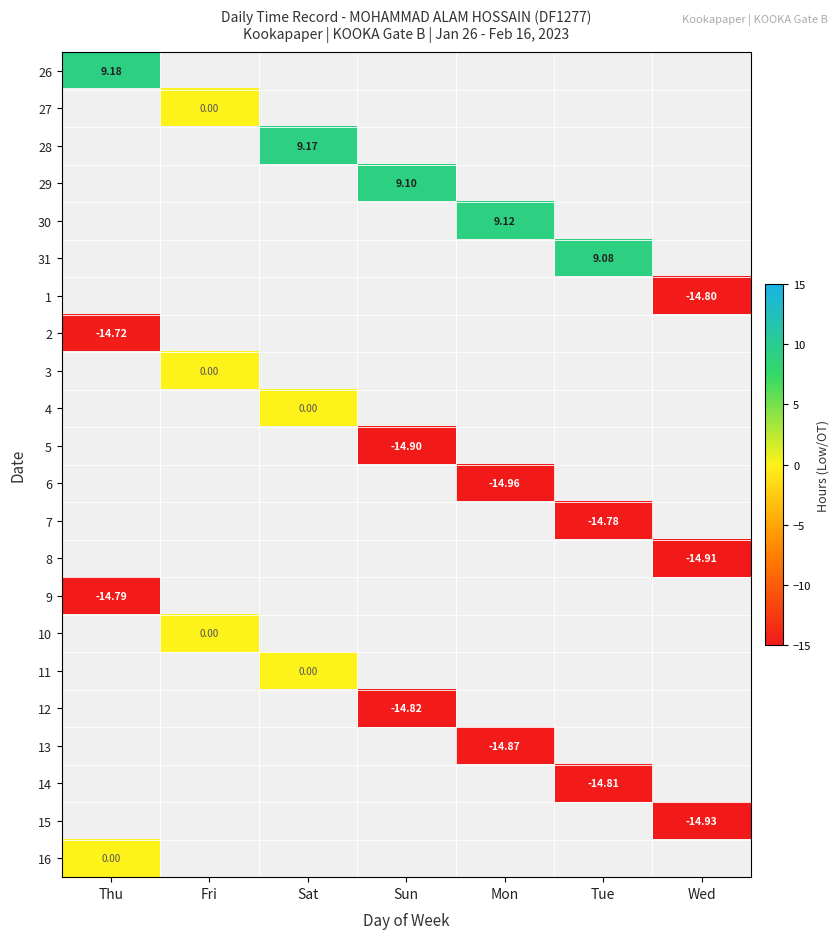

The value of 14 at Tue is -14.8. True or false?

True